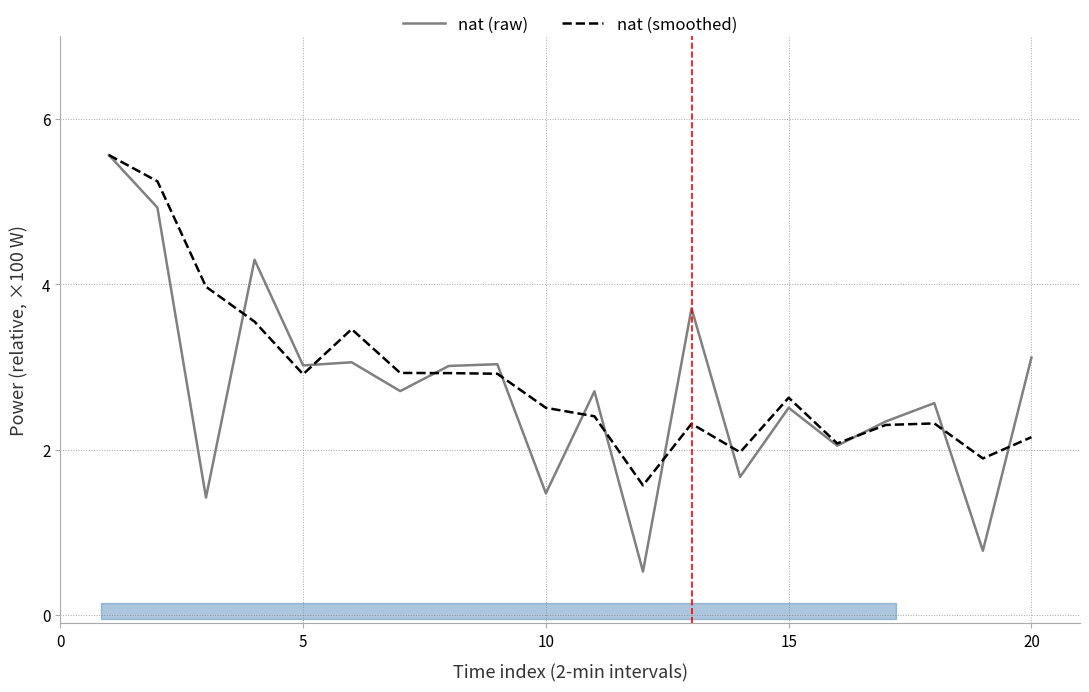

What is the greatest value displayed?

5.6